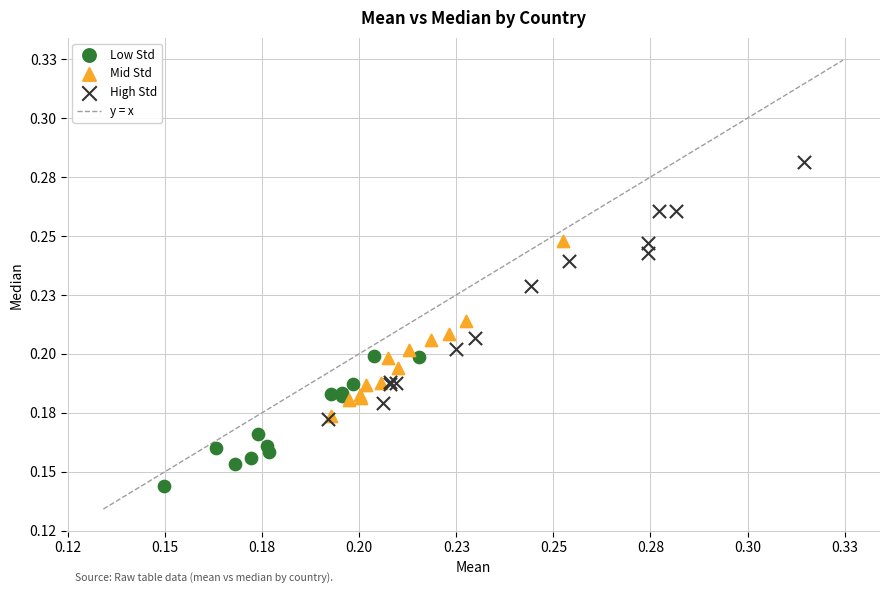

Which series contains the lowest Y value?

Low Std